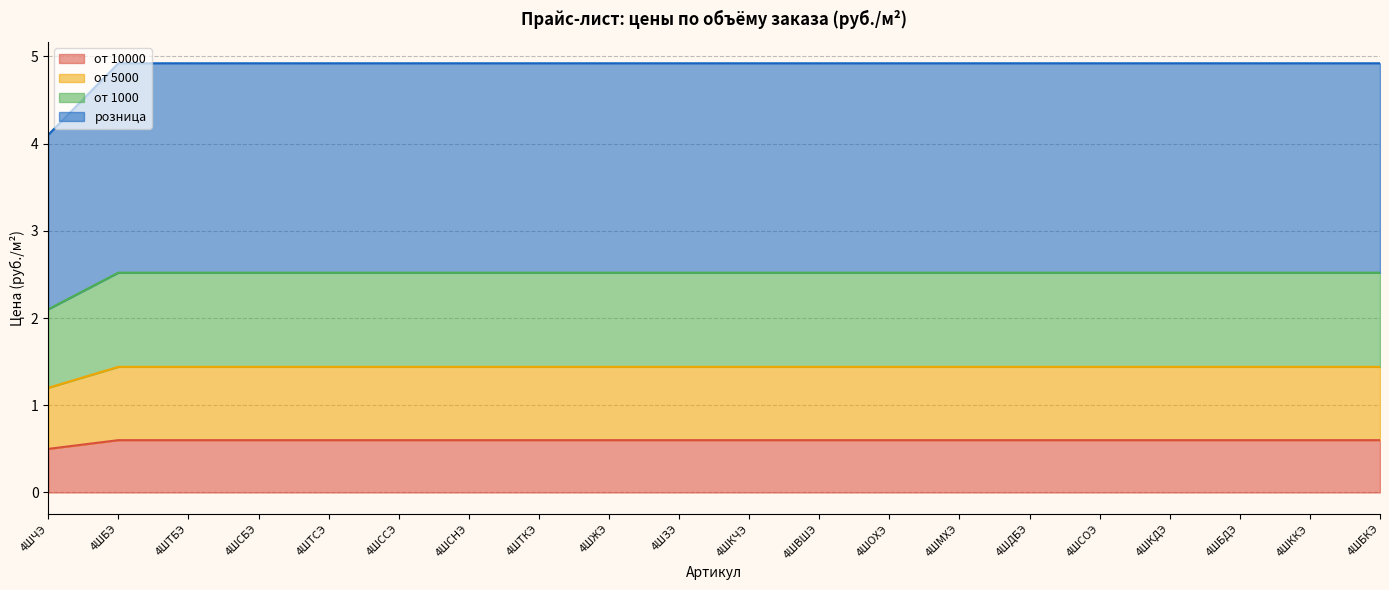

What is the value of the от 1000 point at the 19th from the left?

2.5